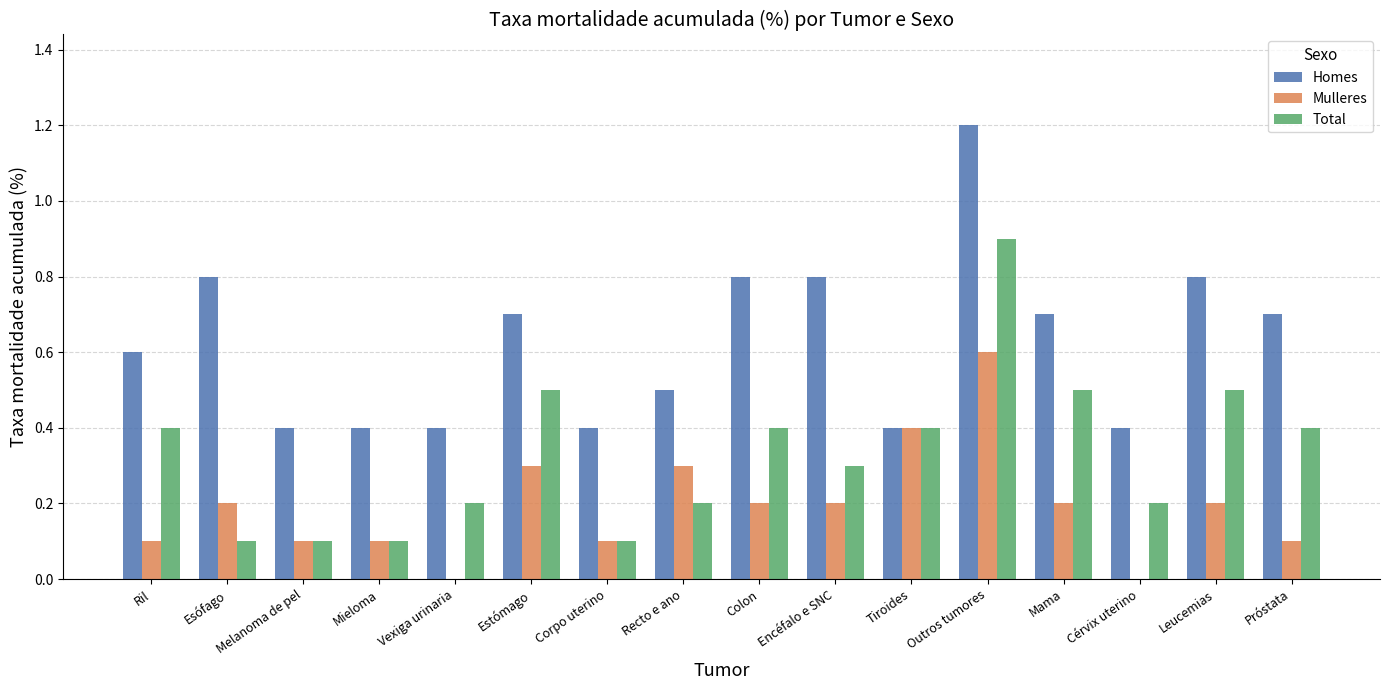

True or false: Mulleres has a value of 0.1 at Corpo uterino.

True